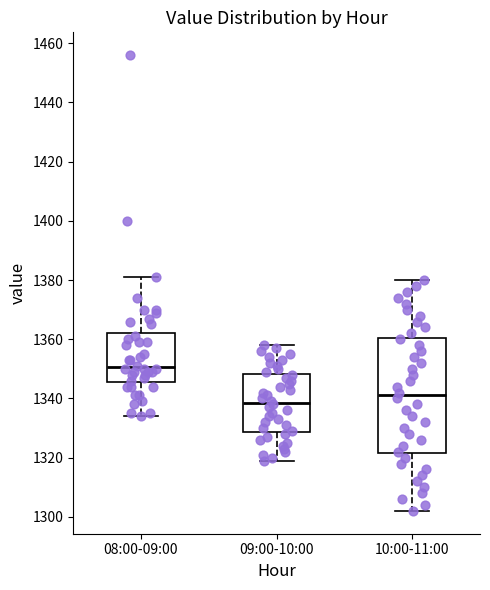

Which box's median line is the highest?

08:00-09:00